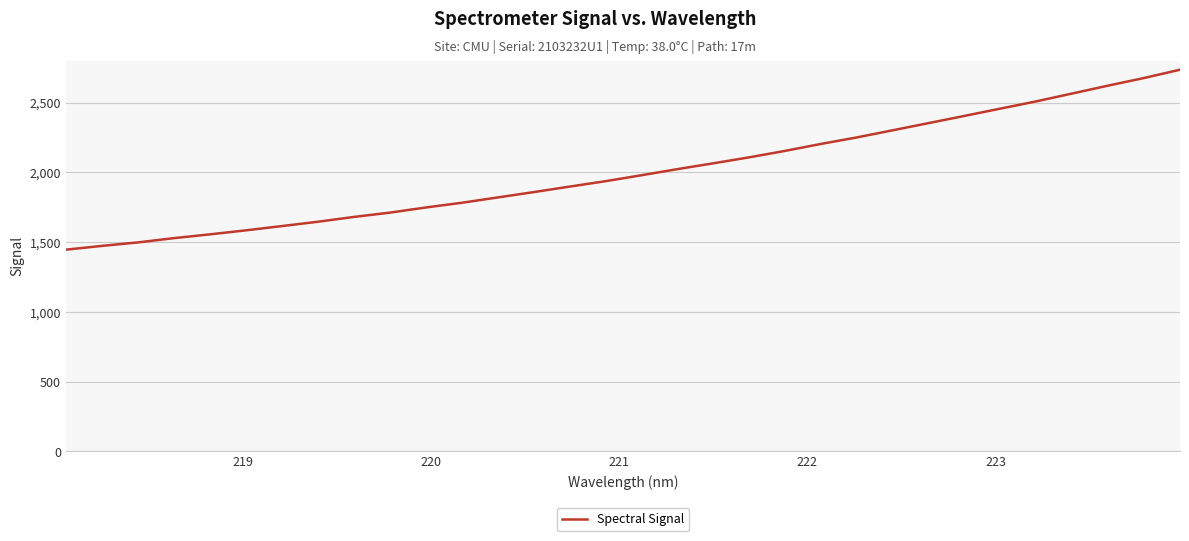

What is the smallest value displayed?

1446.1